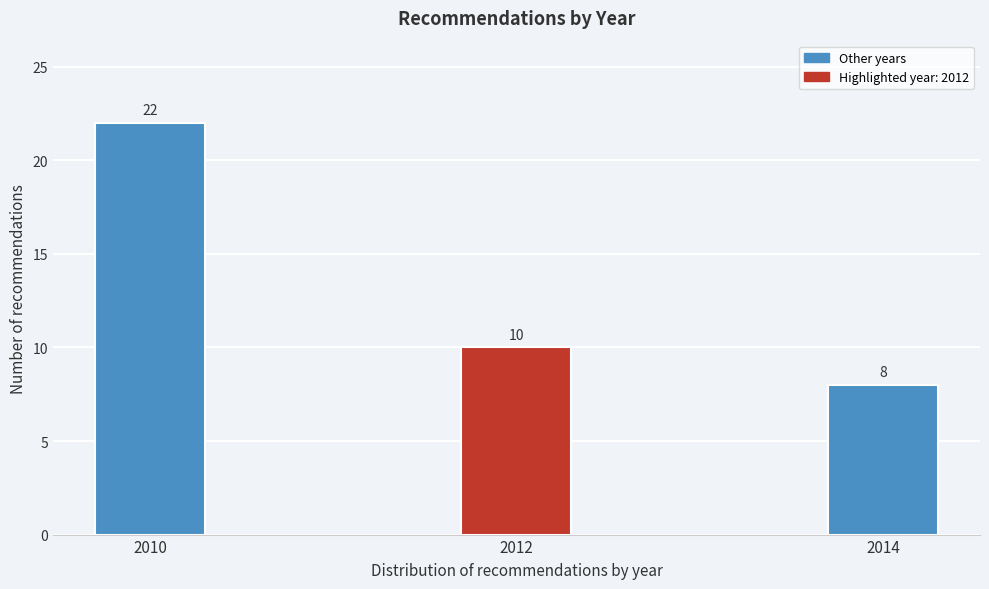

Reading left to right, extract all data points from this chart.

2010=22	2012=10	2014=8